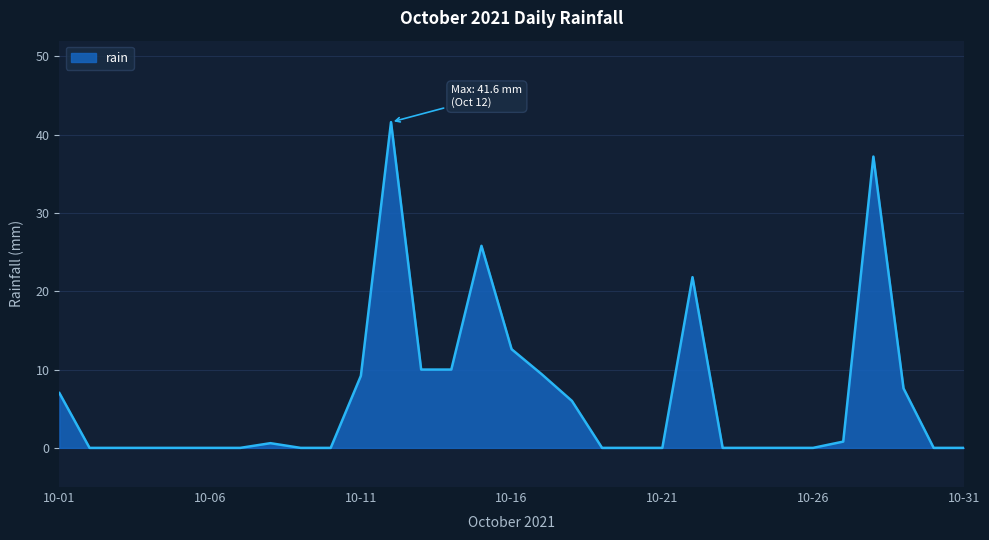

What is the difference between the maximum and minimum values?

41.6